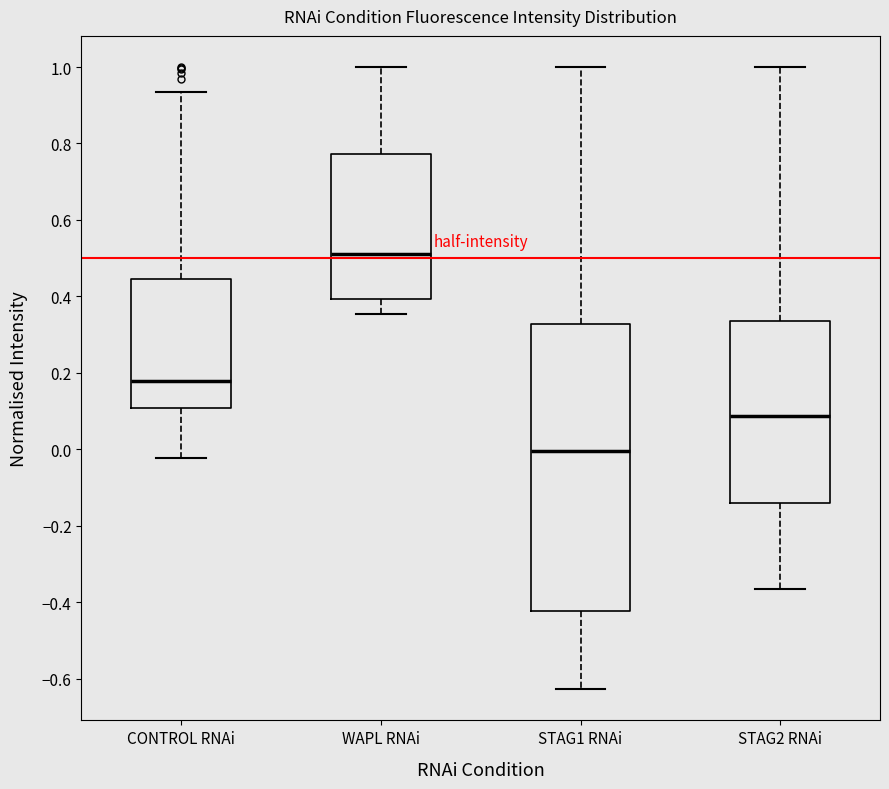

Which box has the lowest median line?

STAG1 RNAi